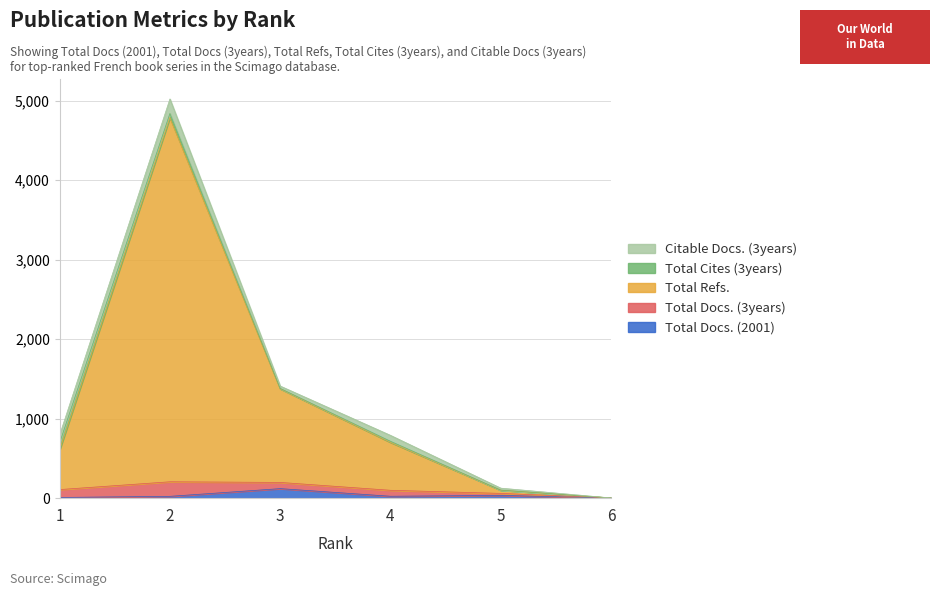

True or false: Total Docs. (2001) and Total Docs. (3years) intersect in this chart.

True